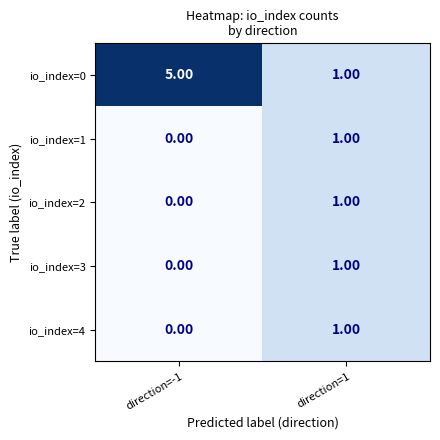

What is the total value across all series at direction=1?

5